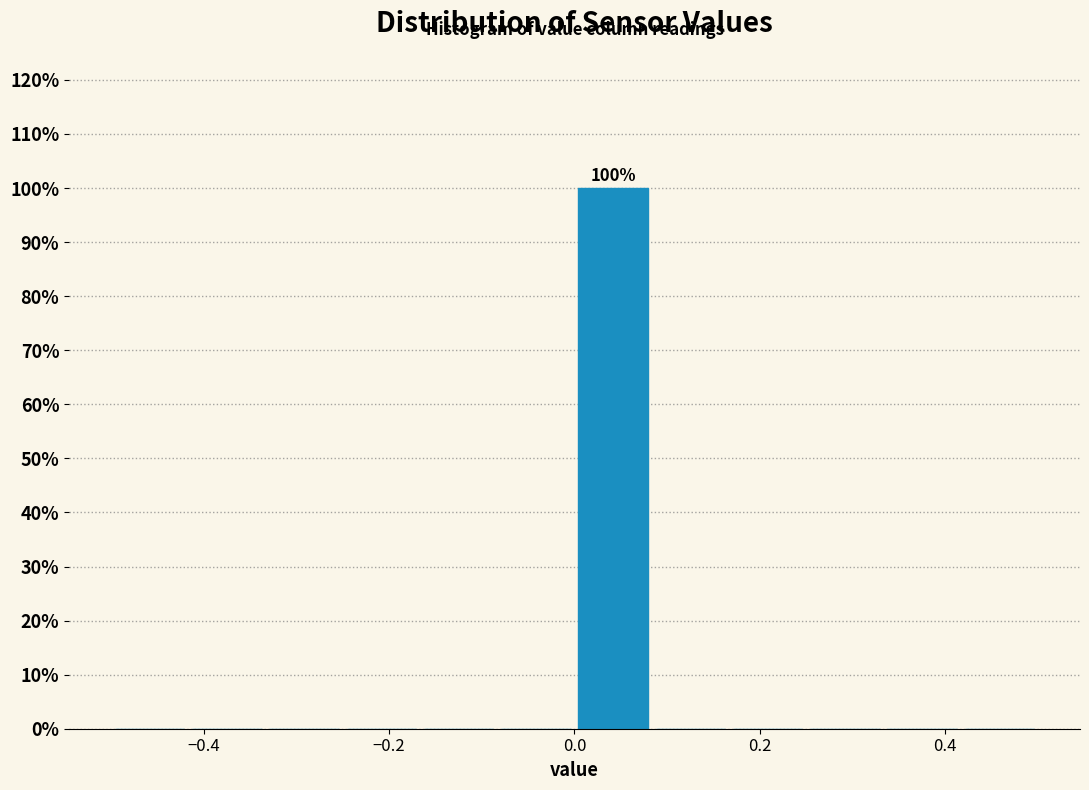

Which range on the x-axis has the tallest bar?

0.00 to 0.08